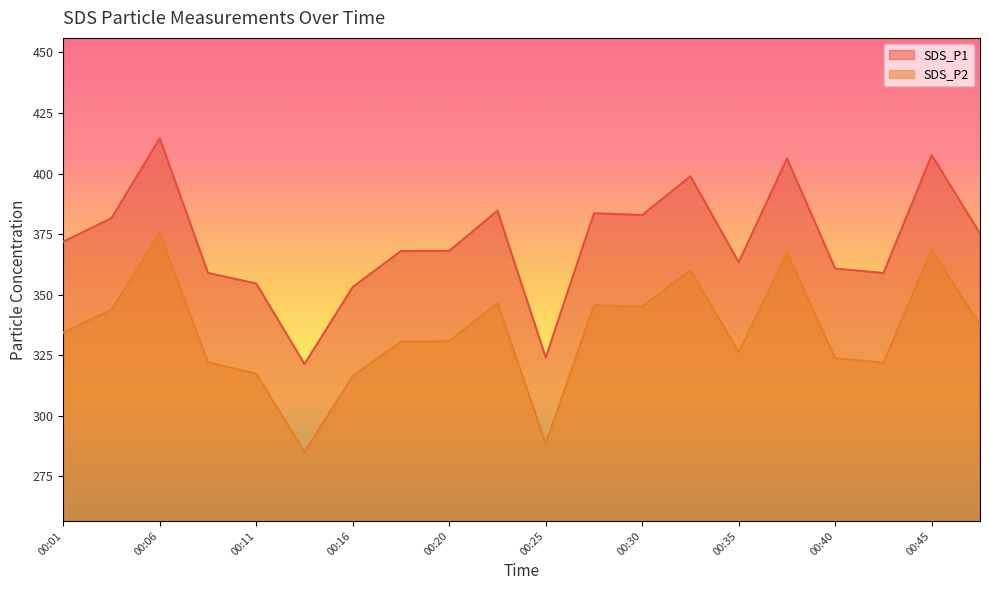

Which series has the widest spread of values?

SDS_P1